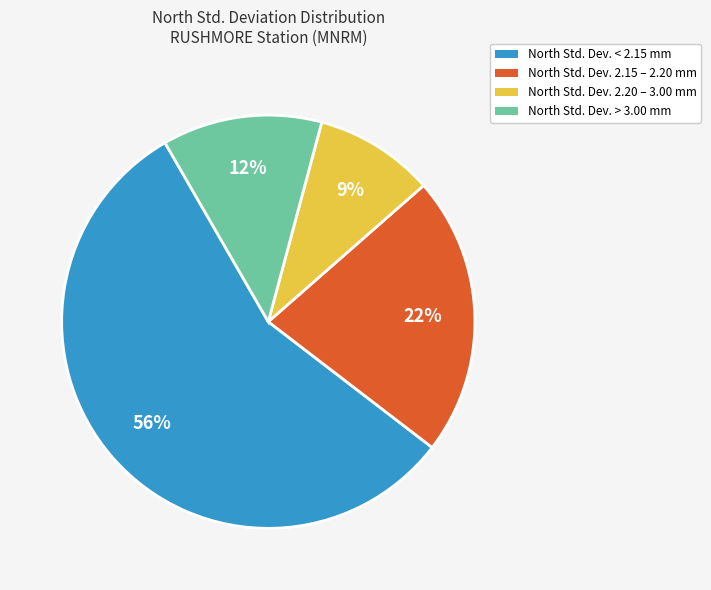

Is there any slice that represents more than half of the pie?

Yes